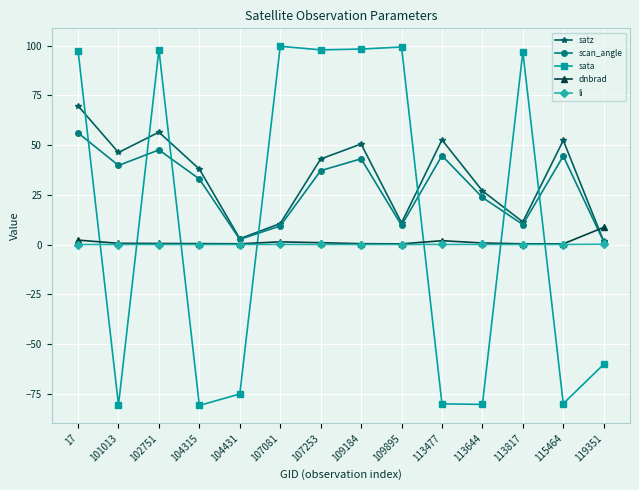

The scan_angle series shows 17.4 at 113817. True or false?

False